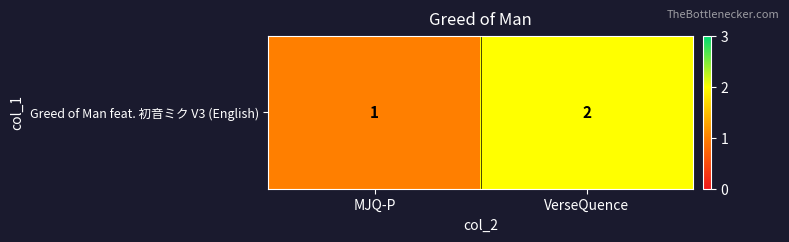

How many data points are less than 2?

1